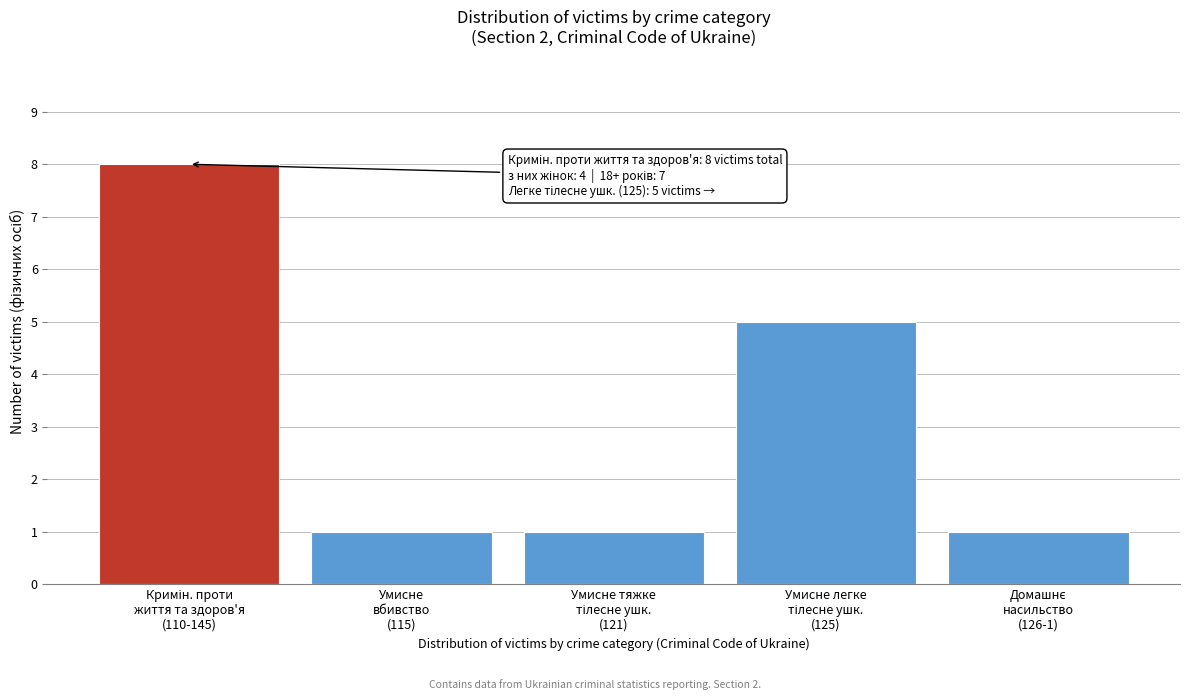

Reading left to right, transcribe all the data shown in this chart.

8	1	1	5	1